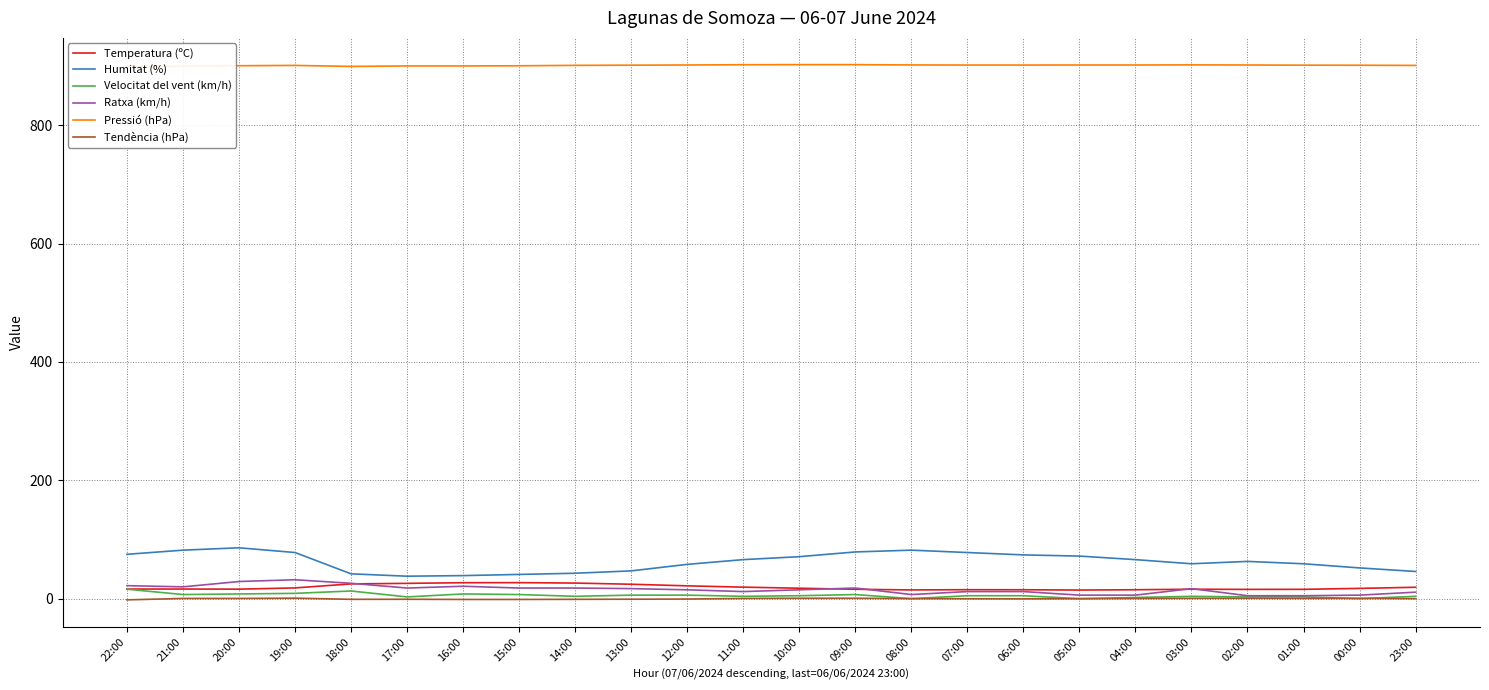

Between 11:00 and 07:00, which series saw the biggest shift?

Humitat (%)